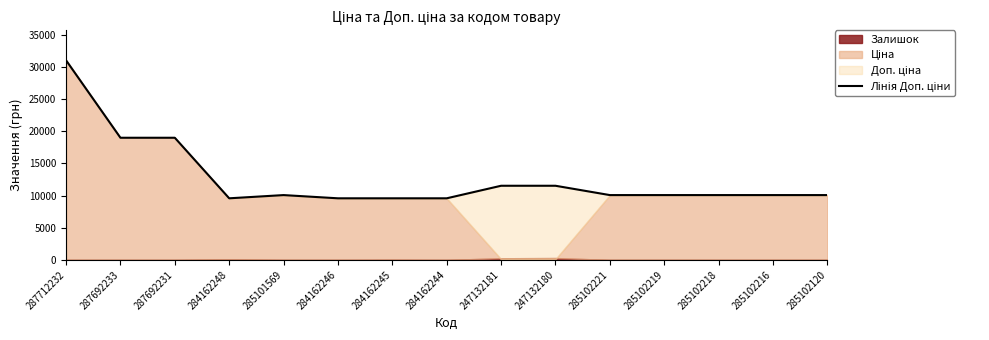

Does the chart display data point markers on the line(s)?

No